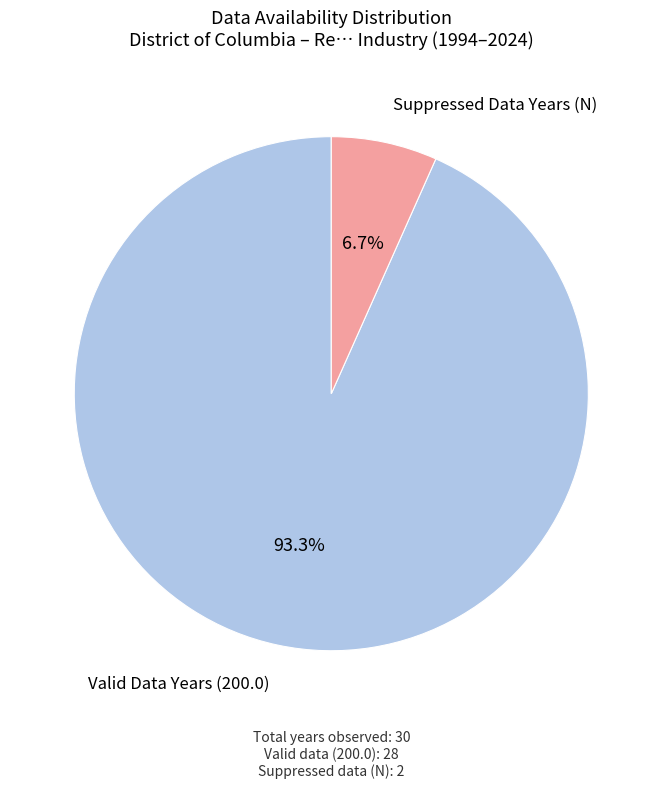

Does any single category account for the majority?

Yes